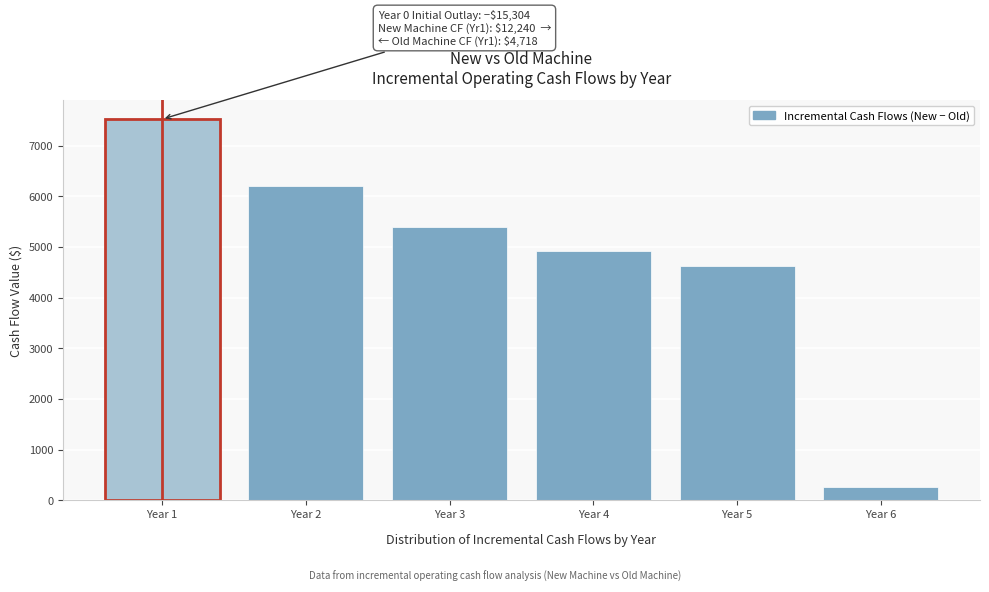

Reading left to right, transcribe all the data shown in this chart.

7521.6	6193.0	5395.8	4917.5	4630.5	258.3